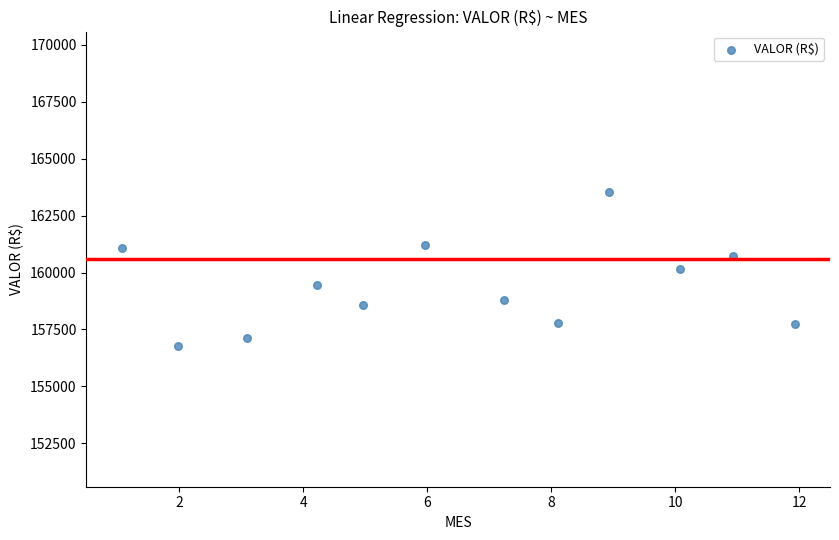

What is the average Y value?

159405.0